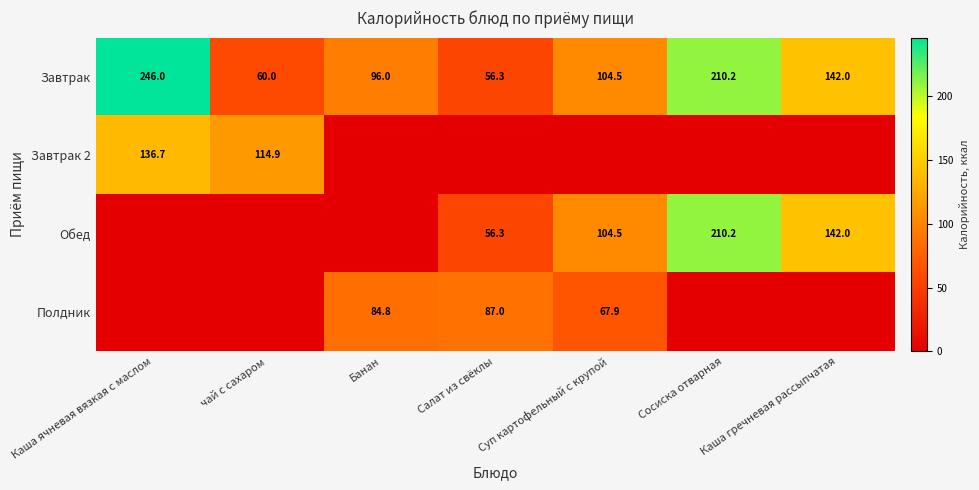

True or false: Завтрак 2 has a value of 136.7 at Каша ячневая вязкая с маслом.

True